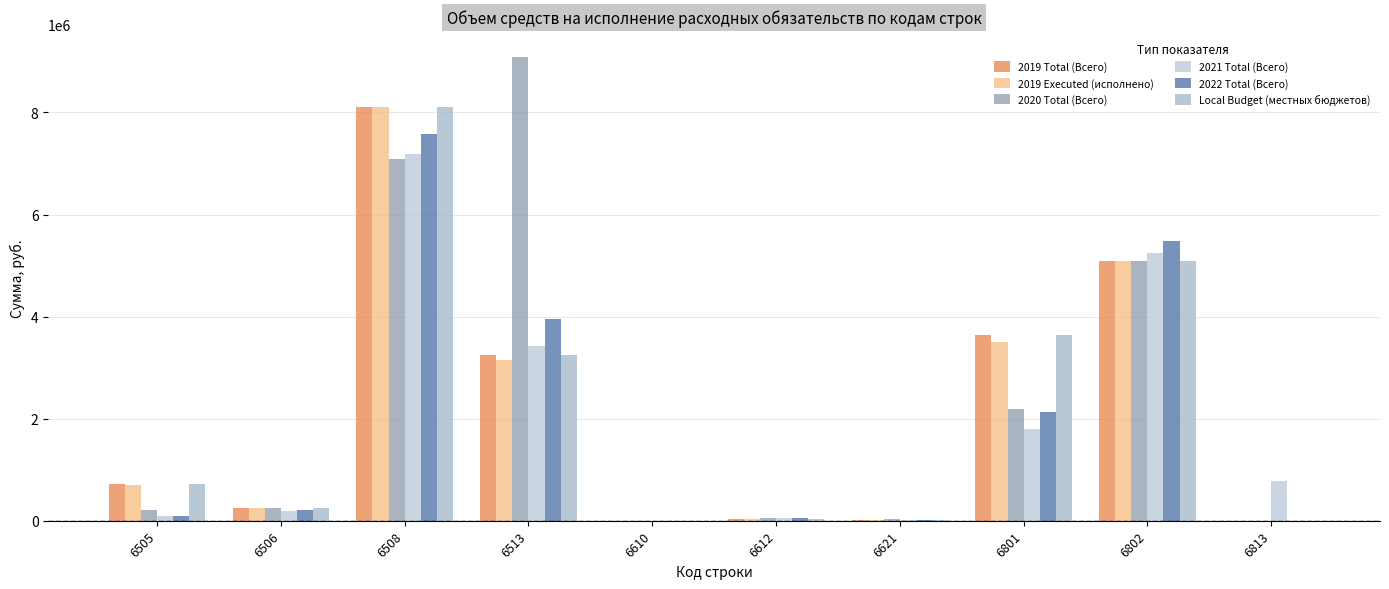

At 6612, list the series in order from smallest to largest.

2019 Executed (исполнено), 2019 Total (Всего), Local Budget (местных бюджетов), 2020 Total (Всего), 2021 Total (Всего), 2022 Total (Всего)